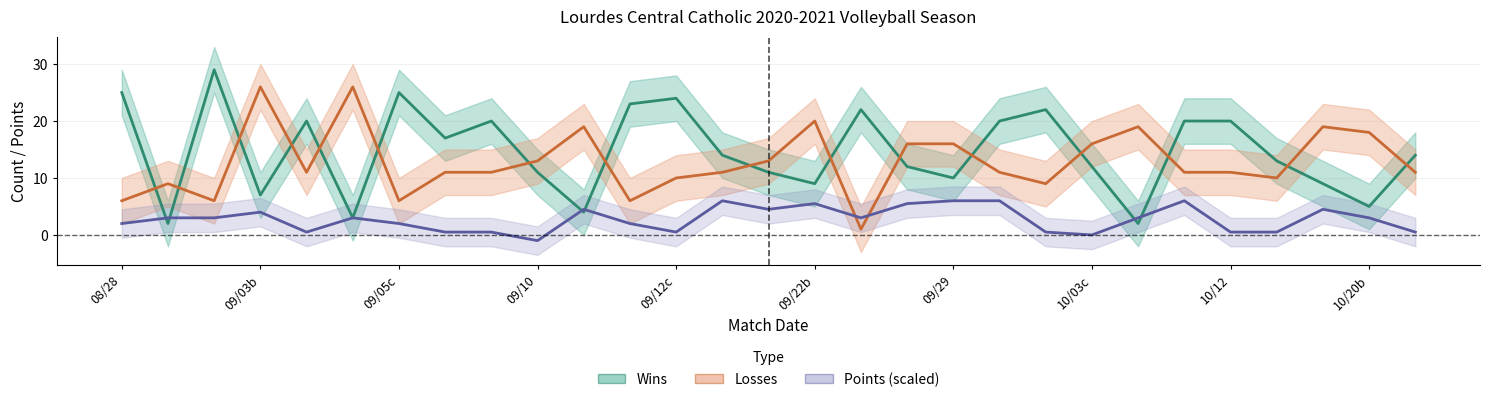

Which has a higher value, 27 or 10/03c?

10/03c